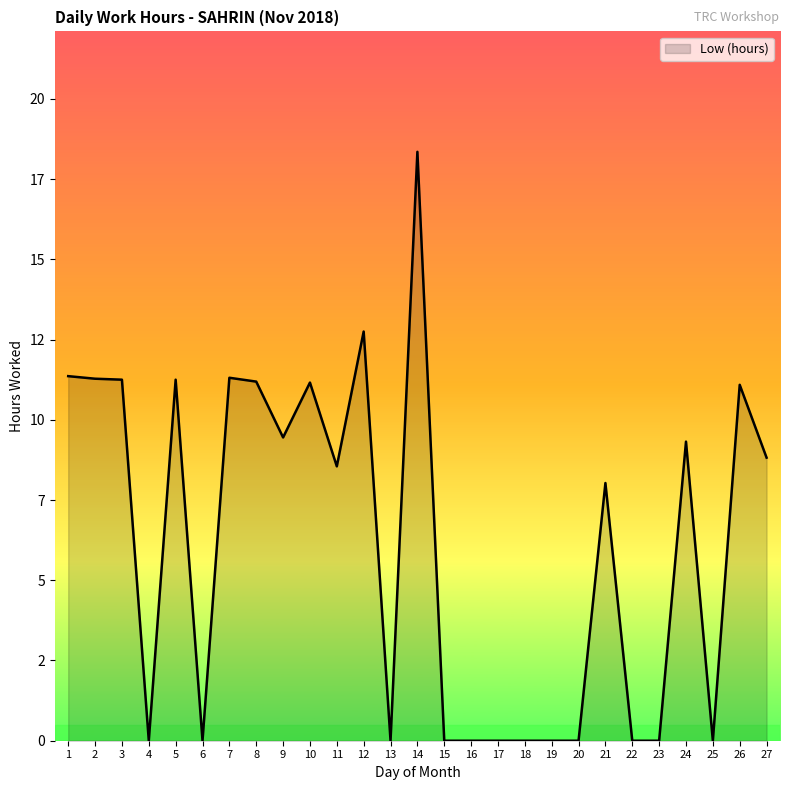

Does the chart have visible grid lines?

No